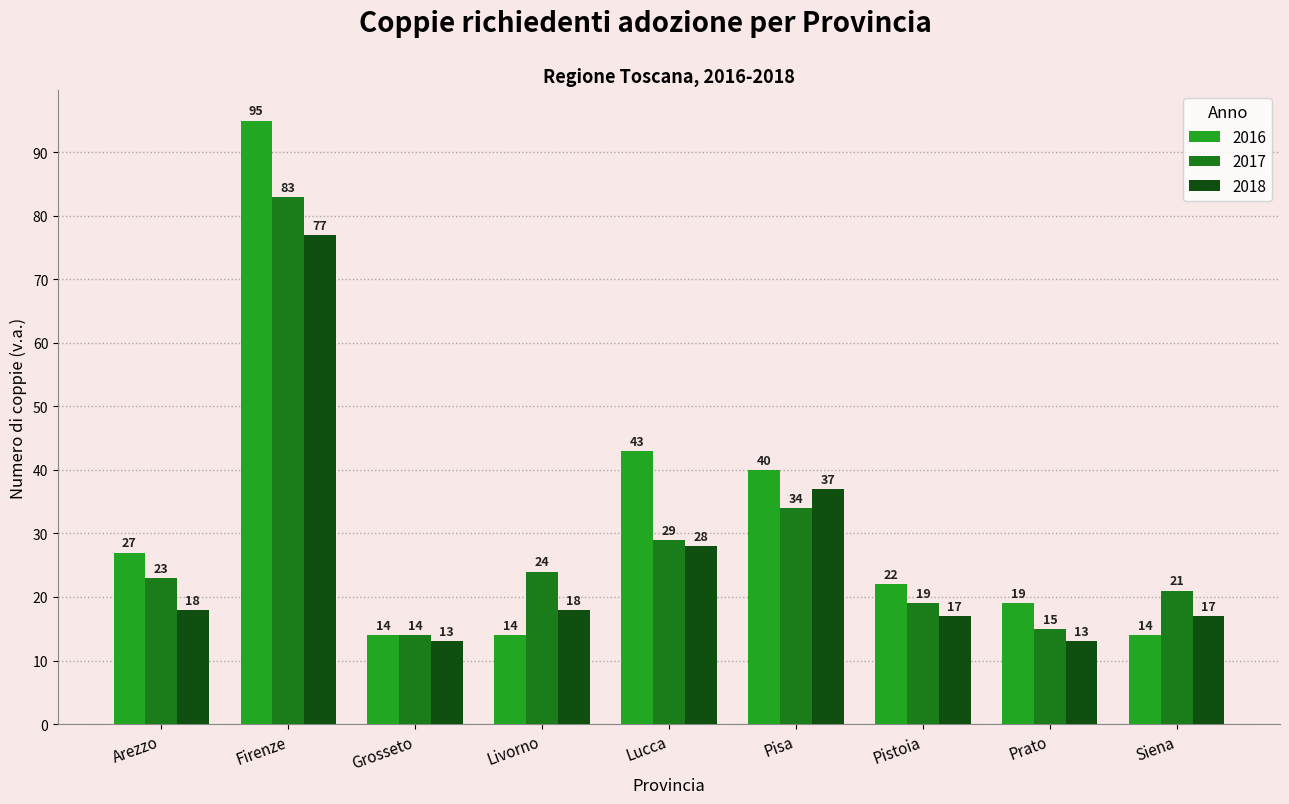

Between Arezzo and Pisa, which series saw the biggest shift?

2018